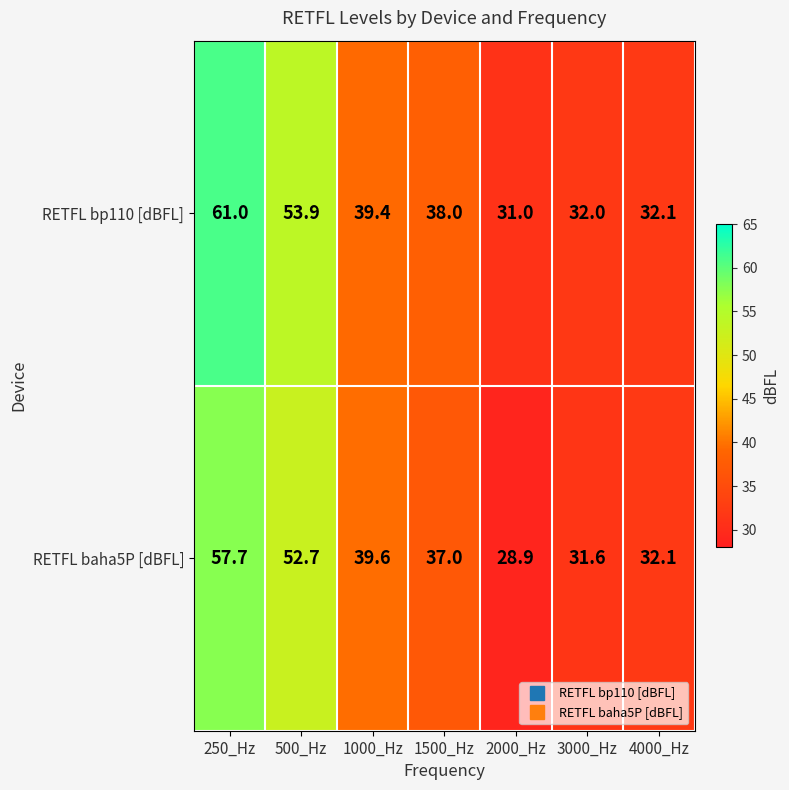

Is it true that RETFL baha5P [dBFL] equals 8.9 at 2000_Hz?

False